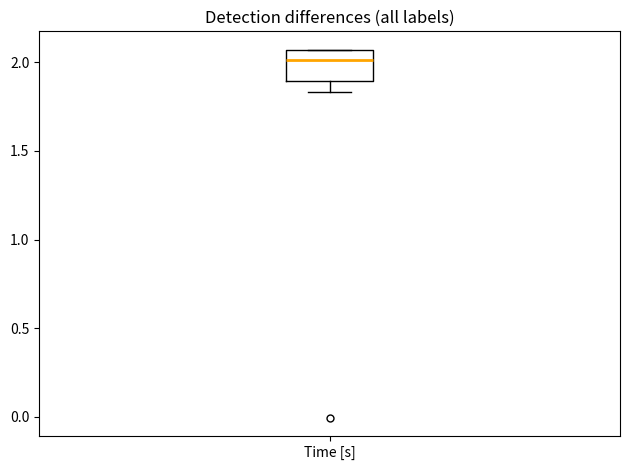

Read this box plot against the y-axis: the position of the median line, the range covered by the box, and the ends of both whiskers. The values are not printed on the chart, so give them approximately, as read against the axis.

median 2.00, box 1.90 to 2.05, whiskers 1.85 to 2.05